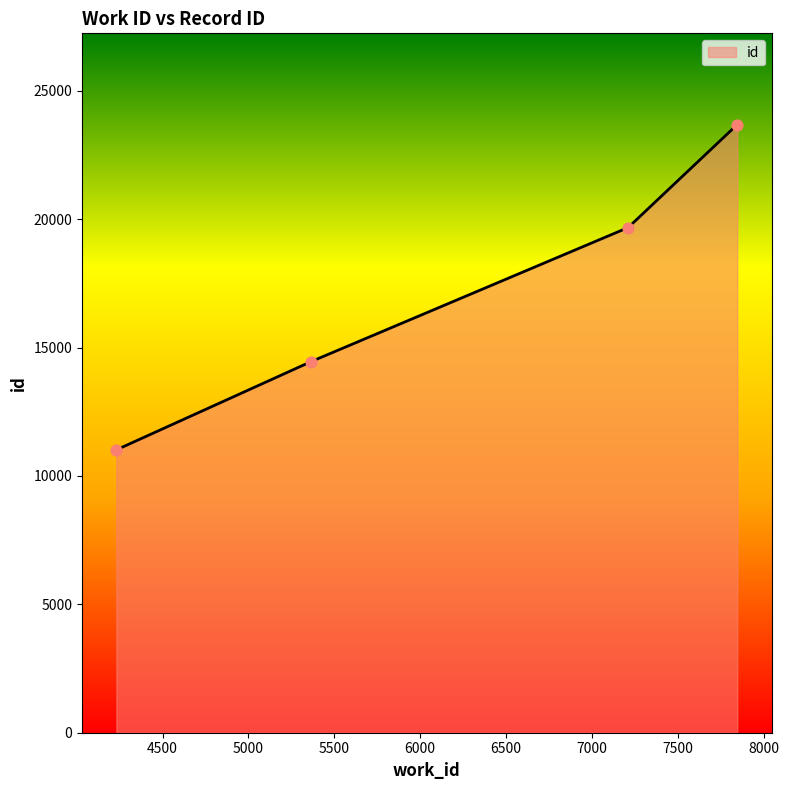

True or false: the data has more than 2 interior local peaks.

False